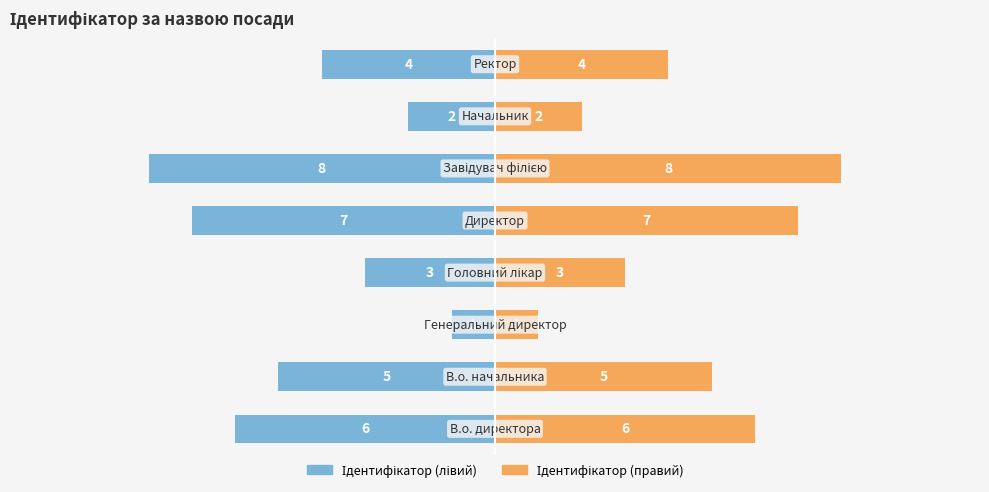

The value of Ідентифікатор at 2.5 is 2. True or false?

True